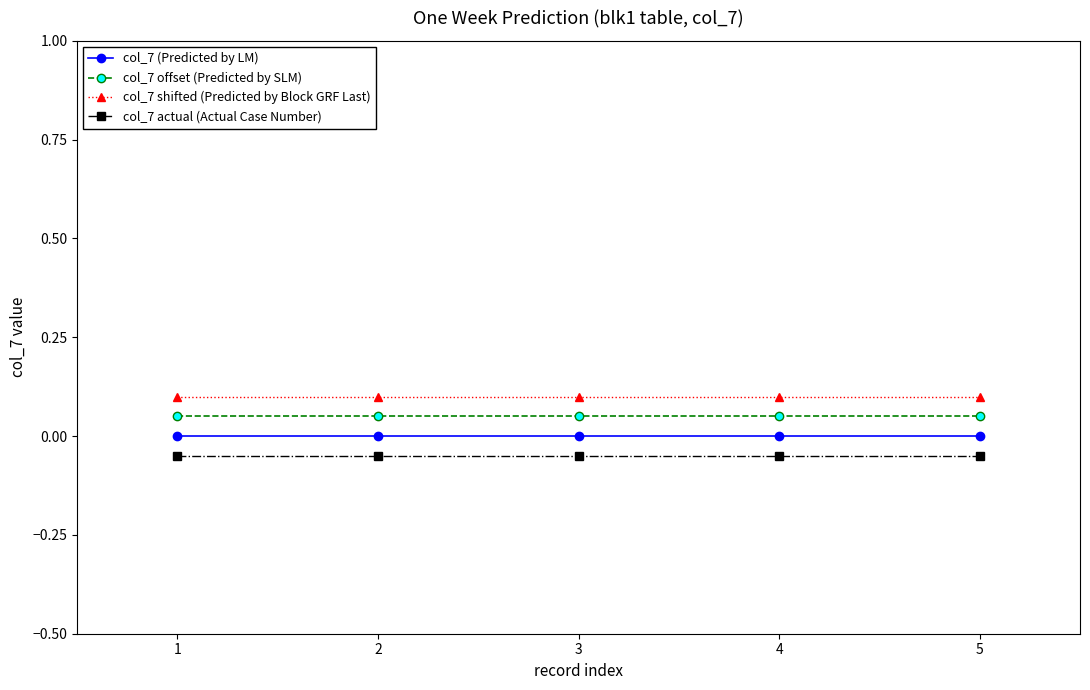

At how many categories does at least one series exceed 0?

5